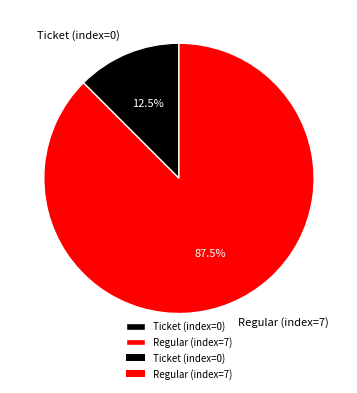

How many segments does this pie chart have?

2